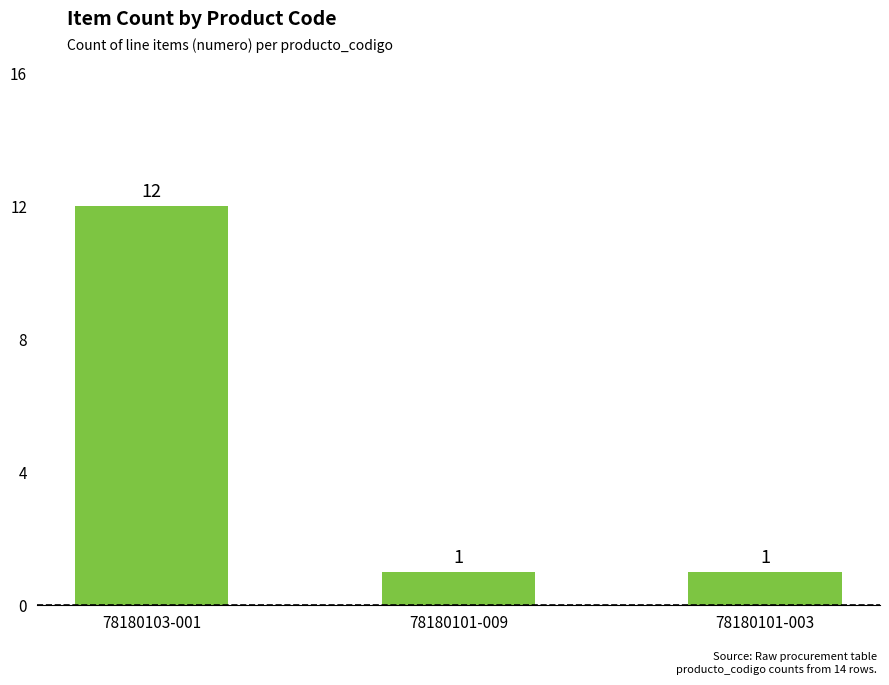

What is the difference between the maximum and minimum values?

11